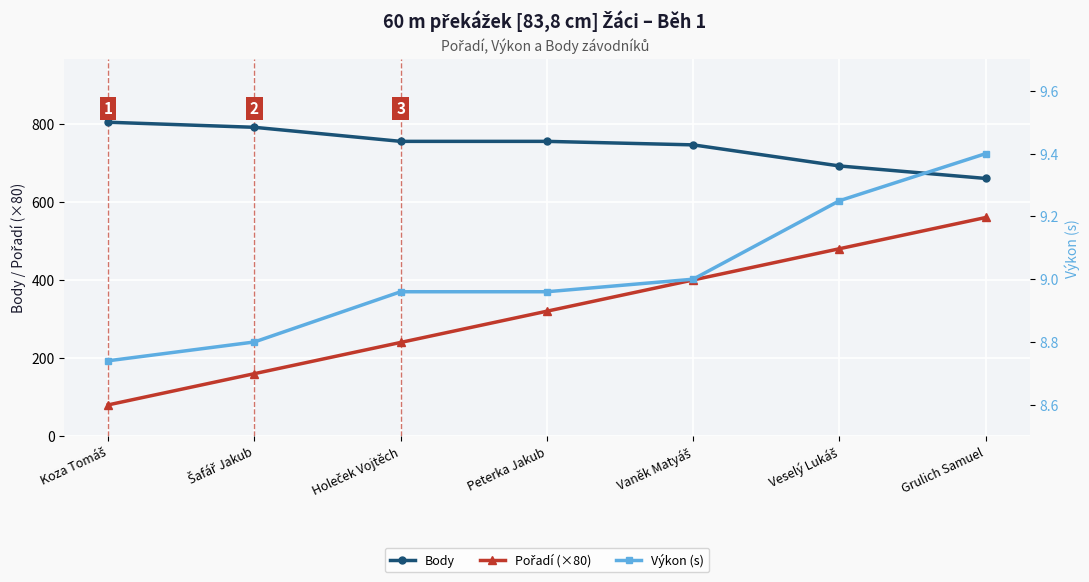

What is the highest value of the Pořadí (×80) series?

560.0